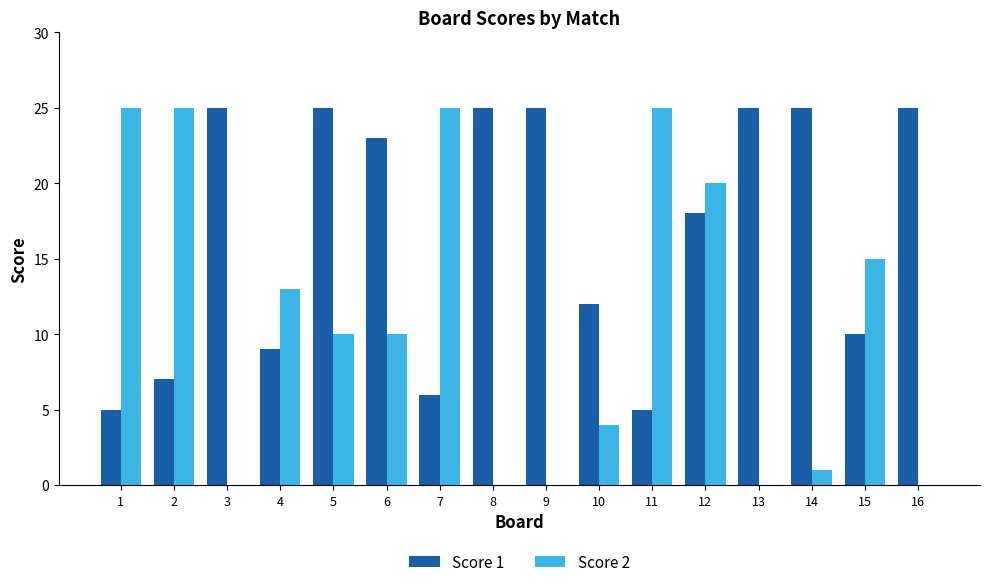

Are the bars horizontal?

No